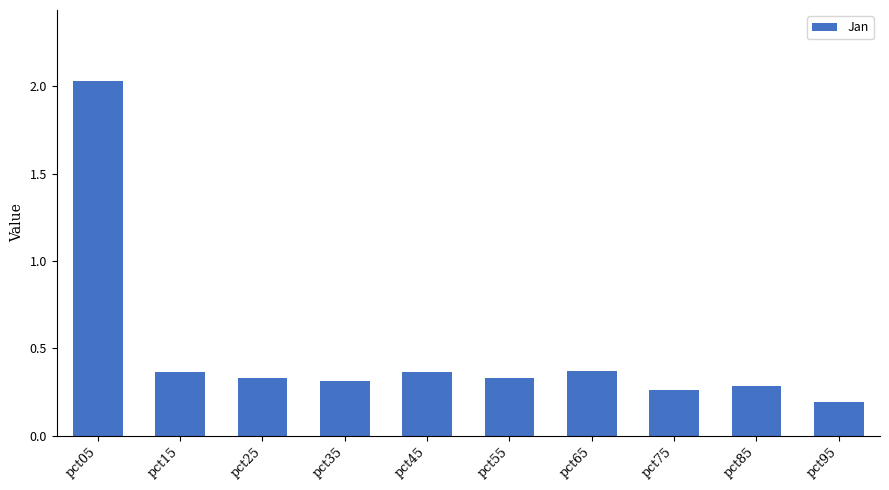

True or false: the data shows 0.2 at pct95.

True